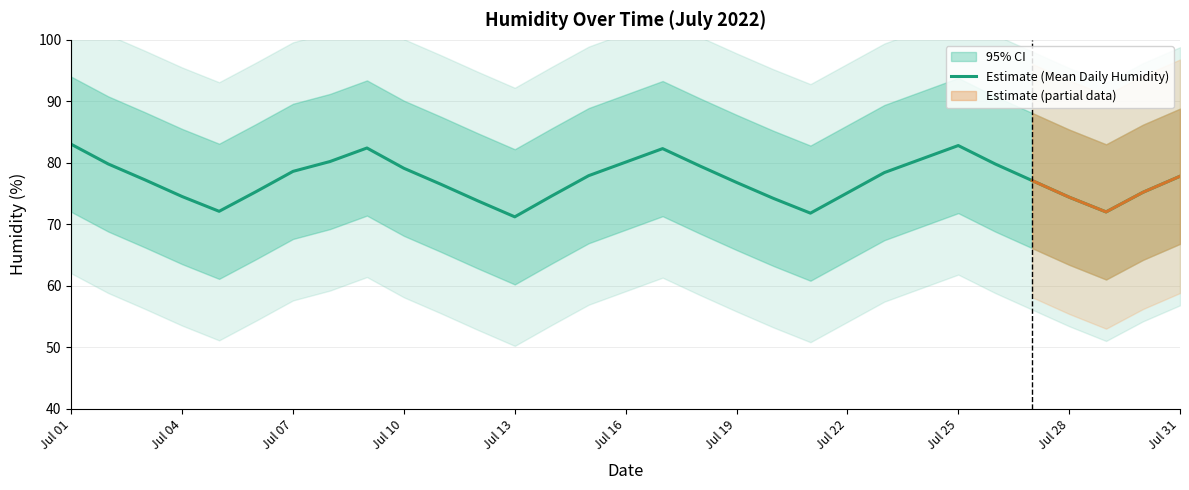

True or false: Estimate (Mean Daily Humidity) has a value of 80.1 at Jul 16.

True